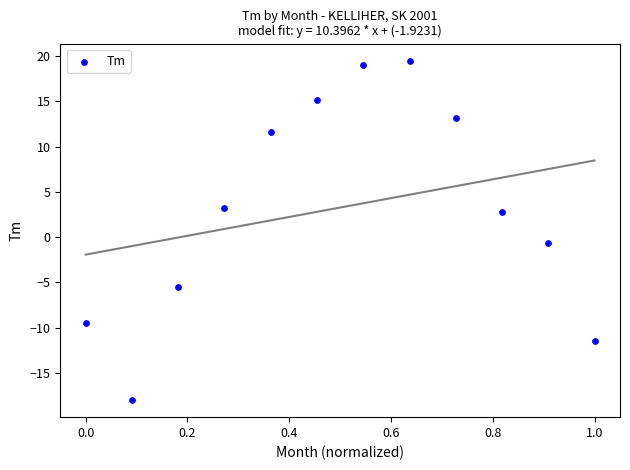

What is the average Y value?

3.3